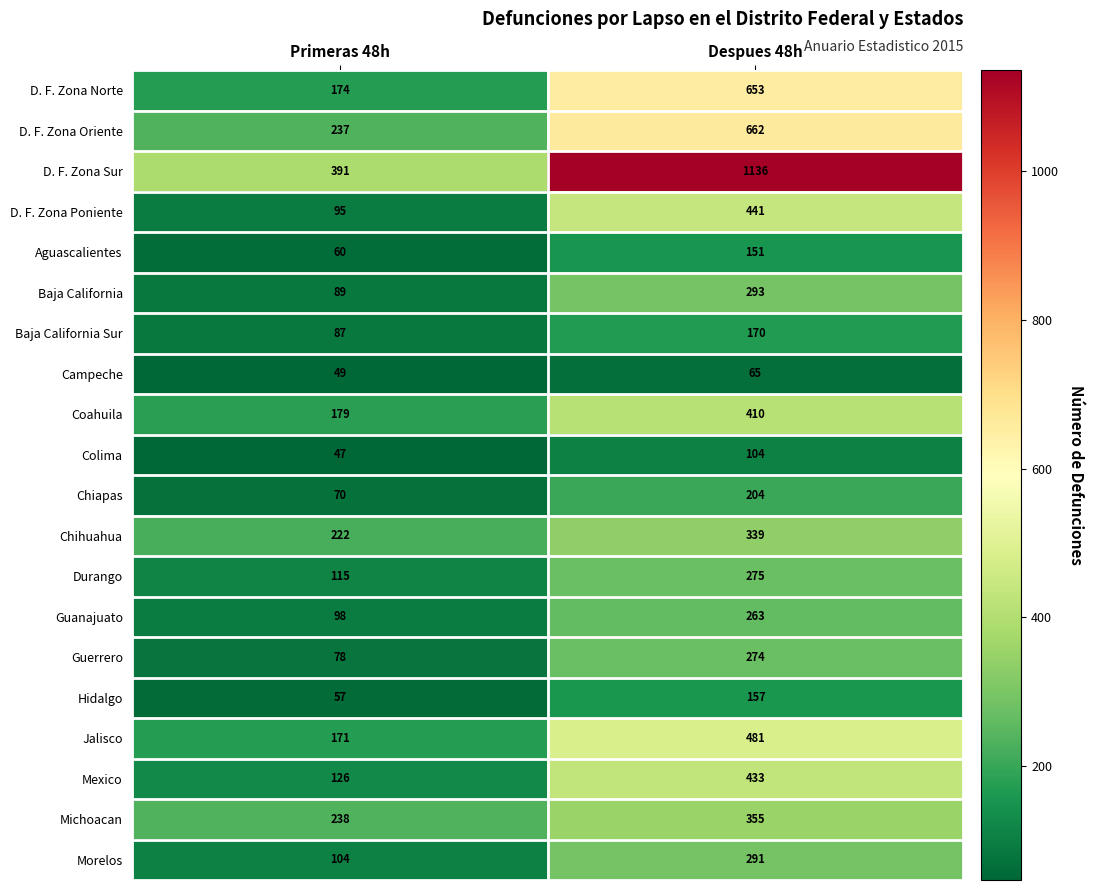

What is the total value across all series at Despues 48h?

7157